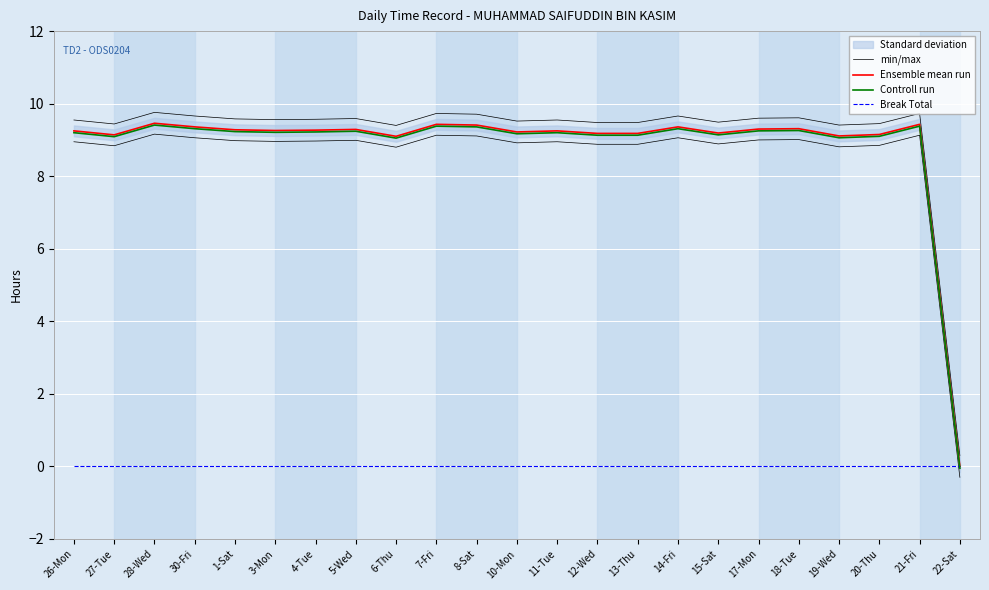

Which category has the highest value across all series?

28-Wed